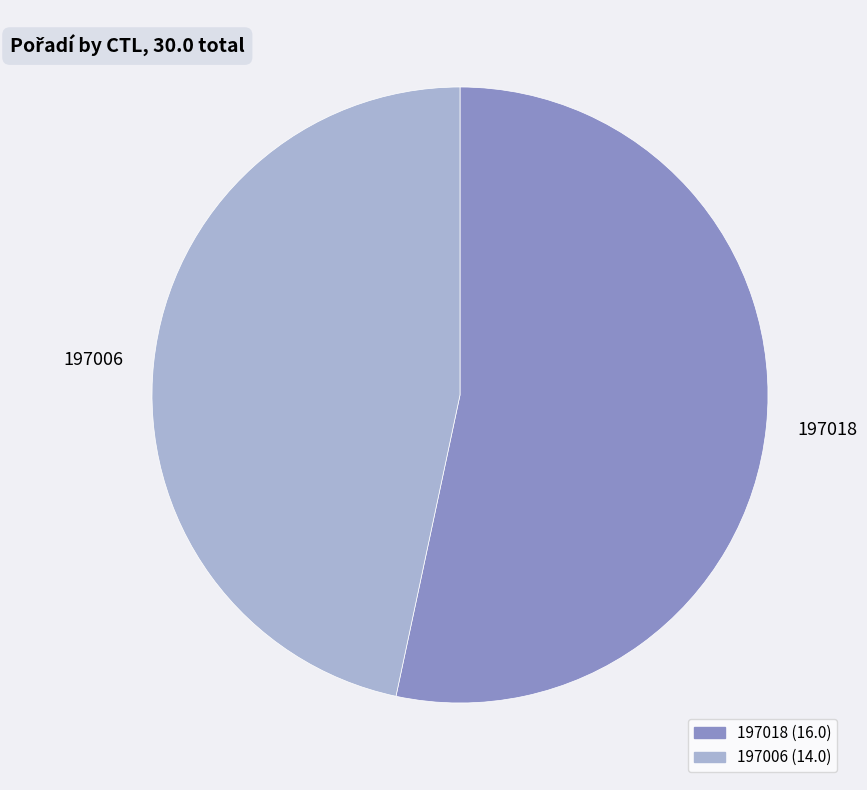

Approximately how many times larger is the value at 197006 compared to 197018?

0.9